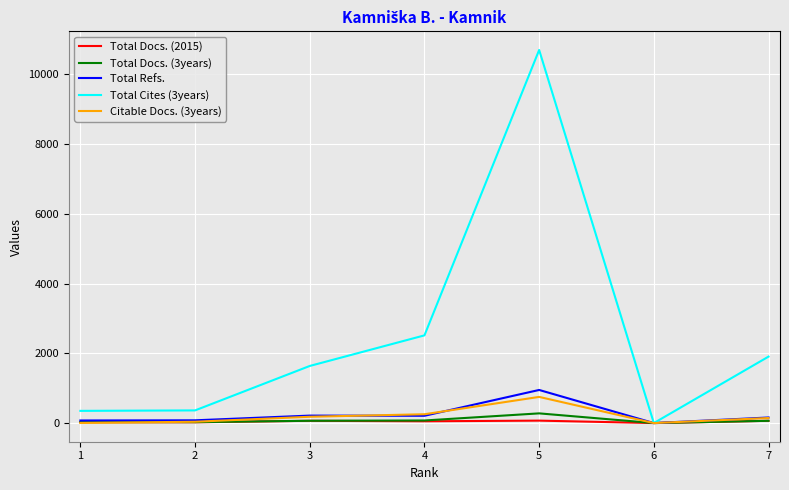

Where is Total Refs. nearest to the value 474?

3